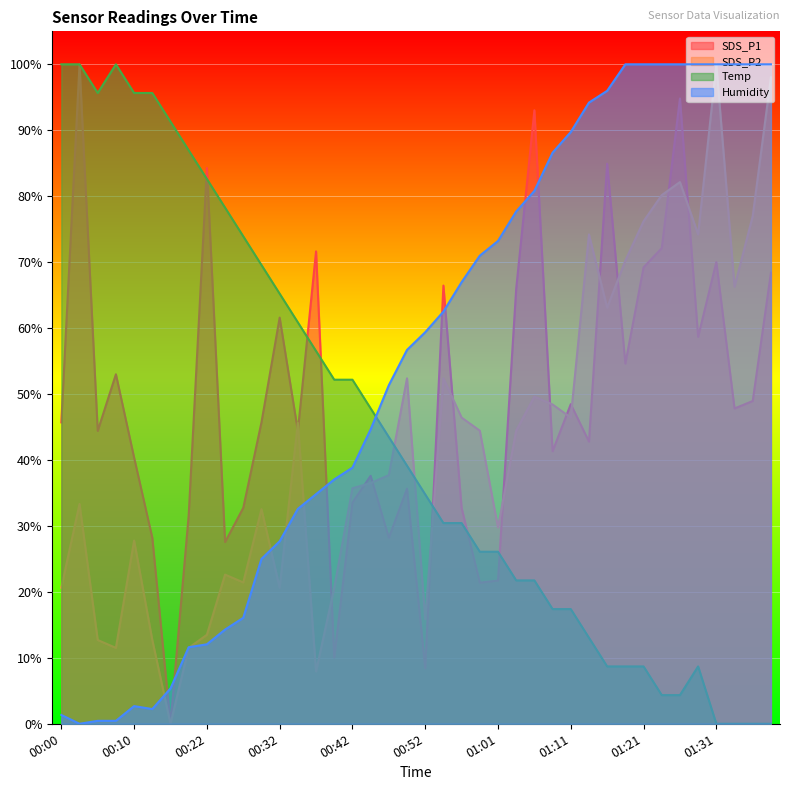

Reading left to right, transcribe all the data shown in this chart.

SDS_P1: 0.5	1.0	0.4	0.5	0.4	0.3	0.0	0.3	0.8	0.3	0.3	0.5	0.6	0.4	0.7	0.1	0.3	0.4	0.3	0.4	0.1	0.7	0.3	0.2	0.2	0.7	0.9	0.4	0.5	0.4	0.8	0.5	0.7	0.7	0.9	0.6	0.7	0.5	0.5	0.7
SDS_P2: 0.2	0.3	0.1	0.1	0.3	0.1	0.0	0.1	0.1	0.2	0.2	0.3	0.2	0.5	0.1	0.2	0.4	0.4	0.4	0.5	0.2	0.5	0.5	0.4	0.3	0.4	0.5	0.5	0.5	0.7	0.6	0.7	0.8	0.8	0.8	0.7	1.0	0.7	0.8	1.0
Temp: 1.0	1.0	1.0	1.0	1.0	1.0	0.9	0.9	0.8	0.8	0.7	0.7	0.7	0.6	0.6	0.5	0.5	0.5	0.4	0.4	0.3	0.3	0.3	0.3	0.3	0.2	0.2	0.2	0.2	0.1	0.1	0.1	0.1	0.0	0.0	0.1	0.0	0.0	0.0	0.0
Humidity: 0.0	0.0	0.0	0.0	0.0	0.0	0.1	0.1	0.1	0.1	0.2	0.2	0.3	0.3	0.3	0.4	0.4	0.4	0.5	0.6	0.6	0.6	0.7	0.7	0.7	0.8	0.8	0.9	0.9	0.9	1.0	1.0	1.0	1.0	1.0	1.0	1.0	1.0	1.0	1.0